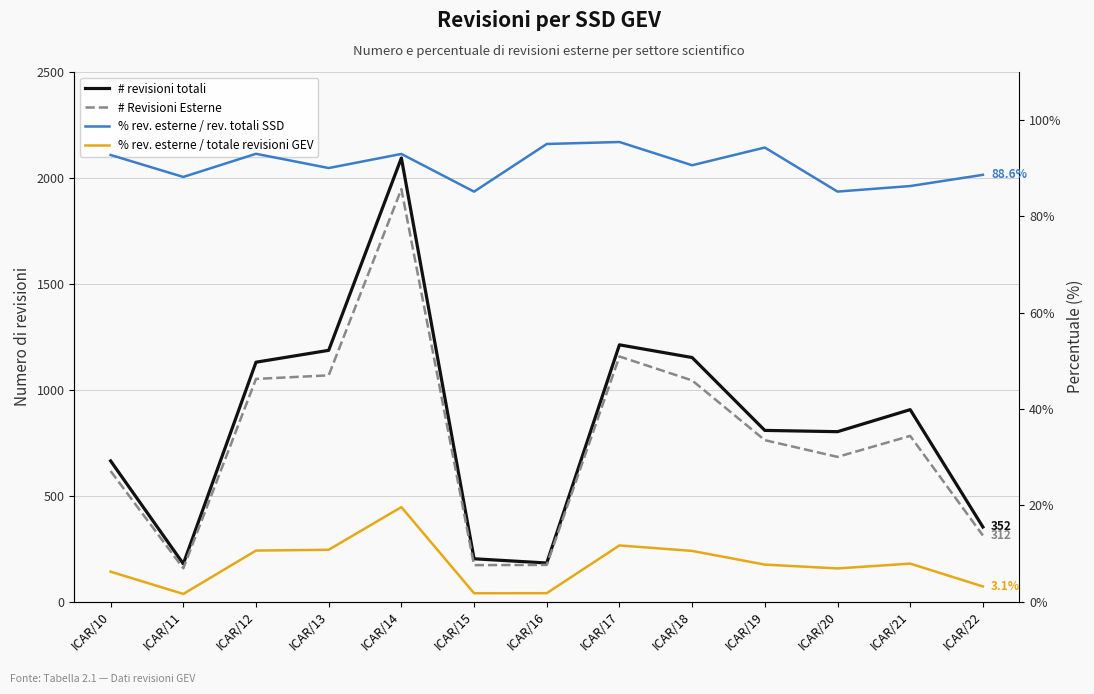

Does the chart have visible grid lines?

Yes